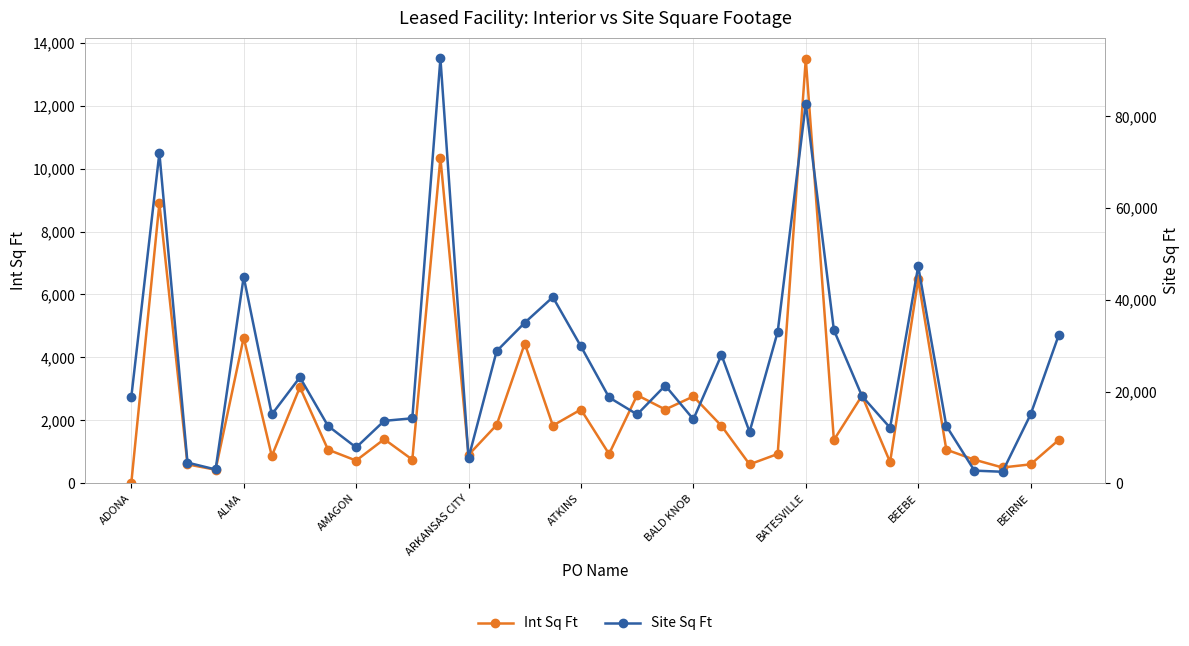

What value does the Site Sq Ft series have at 19, to the nearest 100?

21300